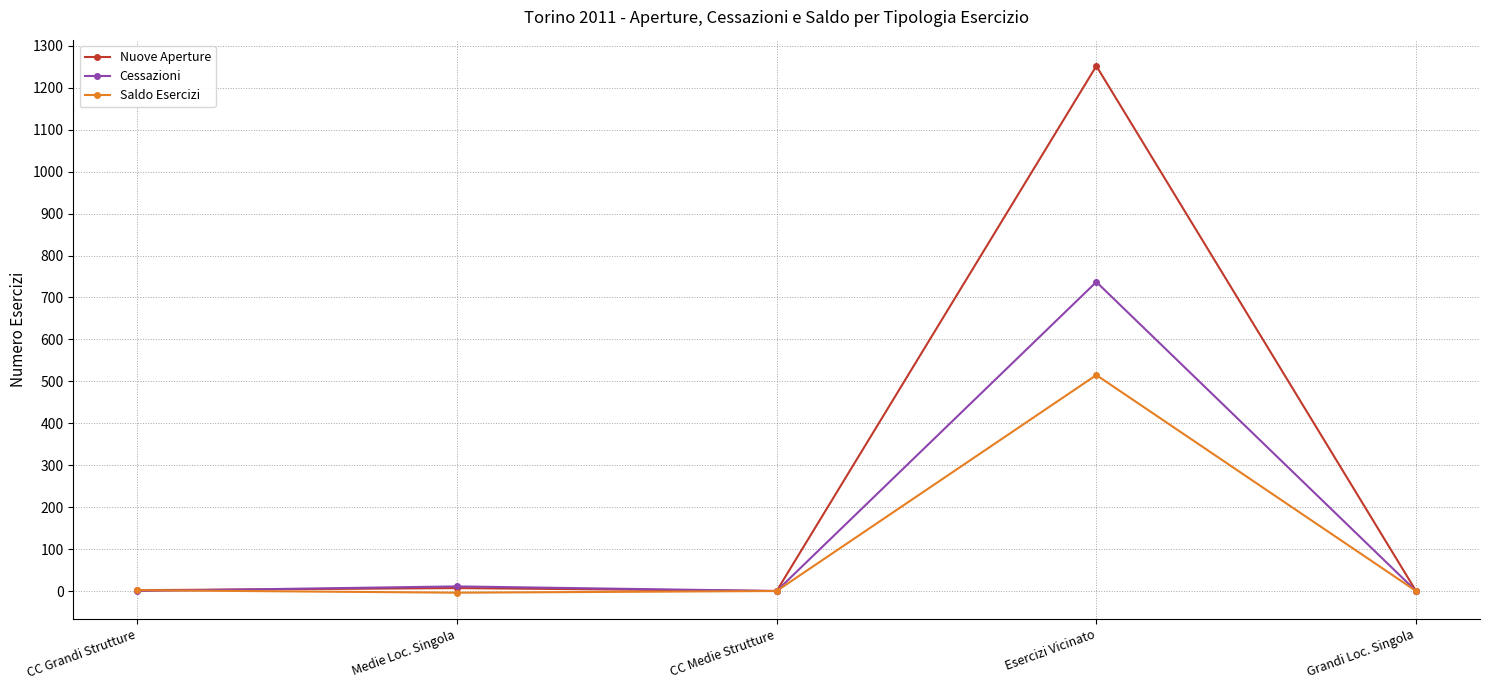

What is the greatest value displayed?

1252